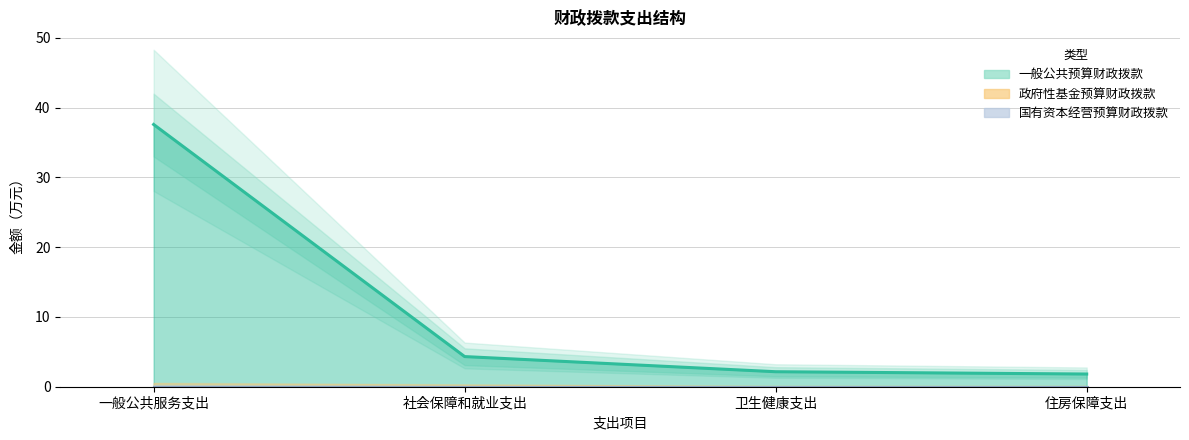

Is it true that 一般公共预算财政拨款 equals 2.1 at 卫生健康支出?

True